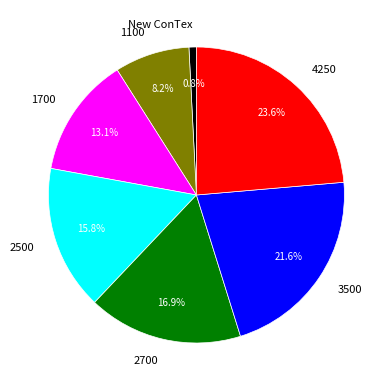

Does 4250 represent more than half of the total?

No